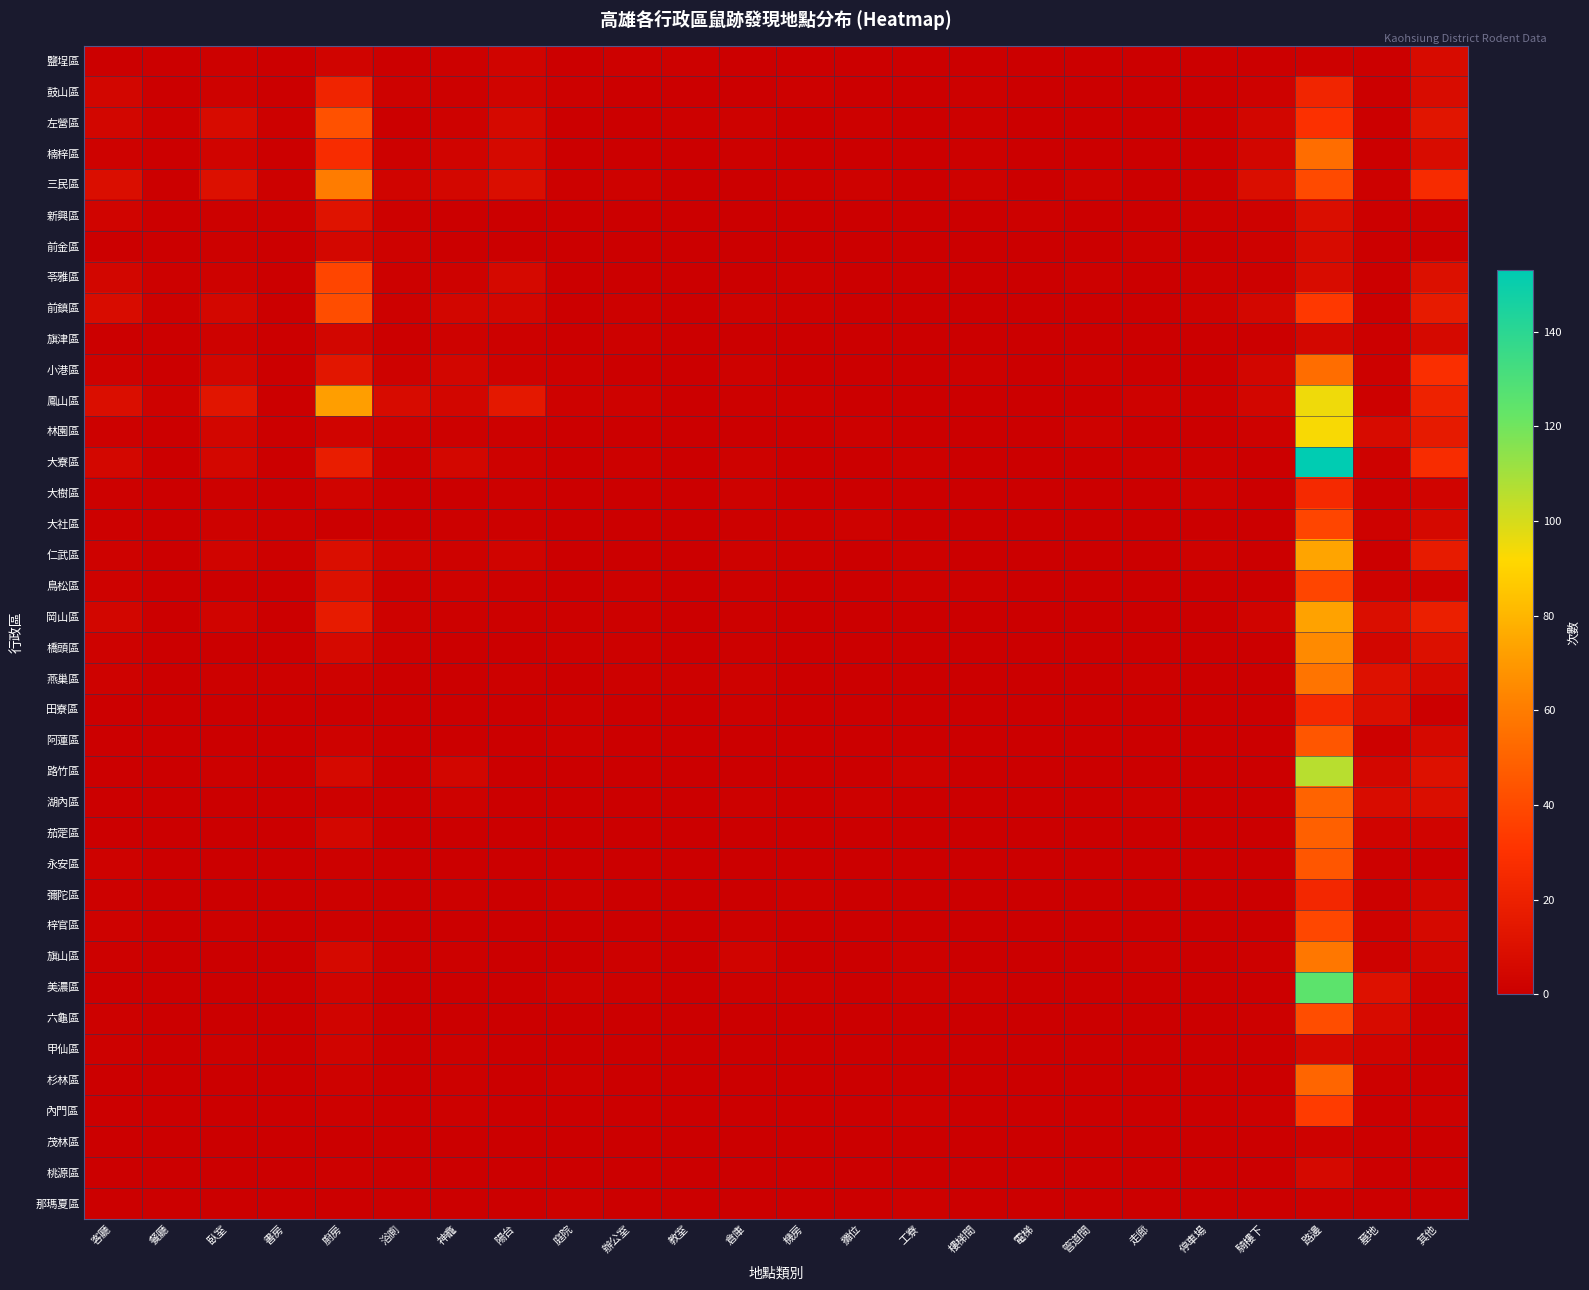

Reading right to left, extract all data points from this chart.

鹽埕區: 其他=7	墓地=0	路邊=1	騎樓下=0	停車場=0	走廊=0	管道間=0	電梯=0	樓梯間=0	工寮=0	攤位=0	機房=0	倉庫=0	教室=1	辦公室=1	庭院=0	陽台=3	神龕=1	浴廁=0	廚房=3	書房=0	臥室=1	餐廳=0	客廳=0
鼓山區: 其他=8	墓地=0	路邊=23	騎樓下=2	停車場=0	走廊=0	管道間=0	電梯=0	樓梯間=1	工寮=0	攤位=0	機房=1	倉庫=0	教室=0	辦公室=0	庭院=1	陽台=3	神龕=1	浴廁=2	廚房=22	書房=0	臥室=2	餐廳=0	客廳=4
左營區: 其他=13	墓地=0	路邊=29	騎樓下=4	停車場=0	走廊=0	管道間=0	電梯=0	樓梯間=1	工寮=0	攤位=1	機房=0	倉庫=2	教室=1	辦公室=0	庭院=0	陽台=6	神龕=2	浴廁=0	廚房=43	書房=1	臥室=7	餐廳=1	客廳=4
楠梓區: 其他=8	墓地=0	路邊=54	騎樓下=4	停車場=0	走廊=0	管道間=0	電梯=0	樓梯間=1	工寮=0	攤位=0	機房=0	倉庫=1	教室=0	辦公室=0	庭院=0	陽台=6	神龕=3	浴廁=1	廚房=27	書房=0	臥室=3	餐廳=0	客廳=2
三民區: 其他=26	墓地=1	路邊=40	騎樓下=9	停車場=1	走廊=0	管道間=2	電梯=0	樓梯間=2	工寮=0	攤位=2	機房=1	倉庫=0	教室=0	辦公室=2	庭院=1	陽台=9	神龕=5	浴廁=3	廚房=60	書房=1	臥室=10	餐廳=0	客廳=9
新興區: 其他=1	墓地=0	路邊=9	騎樓下=2	停車場=1	走廊=0	管道間=0	電梯=1	樓梯間=0	工寮=0	攤位=0	機房=0	倉庫=0	教室=0	辦公室=0	庭院=0	陽台=0	神龕=0	浴廁=1	廚房=12	書房=1	臥室=1	餐廳=0	客廳=3
前金區: 其他=0	墓地=0	路邊=7	騎樓下=2	停車場=0	走廊=1	管道間=0	電梯=0	樓梯間=0	工寮=0	攤位=0	機房=0	倉庫=0	教室=0	辦公室=0	庭院=0	陽台=0	神龕=0	浴廁=2	廚房=5	書房=0	臥室=1	餐廳=0	客廳=0
苓雅區: 其他=10	墓地=0	路邊=8	騎樓下=1	停車場=1	走廊=0	管道間=1	電梯=0	樓梯間=0	工寮=0	攤位=0	機房=1	倉庫=0	教室=0	辦公室=0	庭院=0	陽台=6	神龕=2	浴廁=1	廚房=38	書房=0	臥室=2	餐廳=1	客廳=4
前鎮區: 其他=17	墓地=0	路邊=33	騎樓下=5	停車場=2	走廊=0	管道間=0	電梯=0	樓梯間=0	工寮=0	攤位=0	機房=1	倉庫=2	教室=0	辦公室=1	庭院=0	陽台=4	神龕=4	浴廁=1	廚房=41	書房=0	臥室=5	餐廳=1	客廳=8
旗津區: 其他=6	墓地=0	路邊=5	騎樓下=0	停車場=0	走廊=0	管道間=0	電梯=0	樓梯間=0	工寮=0	攤位=0	機房=0	倉庫=0	教室=0	辦公室=1	庭院=0	陽台=1	神龕=2	浴廁=0	廚房=4	書房=0	臥室=2	餐廳=0	客廳=0
小港區: 其他=28	墓地=1	路邊=54	騎樓下=4	停車場=0	走廊=0	管道間=1	電梯=0	樓梯間=1	工寮=0	攤位=0	機房=0	倉庫=2	教室=0	辦公室=0	庭院=1	陽台=2	神龕=4	浴廁=2	廚房=14	書房=0	臥室=4	餐廳=0	客廳=2
鳳山區: 其他=21	墓地=1	路邊=95	騎樓下=4	停車場=1	走廊=2	管道間=0	電梯=0	樓梯間=0	工寮=0	攤位=0	機房=1	倉庫=1	教室=0	辦公室=2	庭院=2	陽台=15	神龕=4	浴廁=7	廚房=72	書房=0	臥室=13	餐廳=2	客廳=9
林園區: 其他=16	墓地=7	路邊=93	騎樓下=2	停車場=0	走廊=0	管道間=2	電梯=0	樓梯間=0	工寮=0	攤位=1	機房=0	倉庫=0	教室=0	辦公室=0	庭院=0	陽台=1	神龕=1	浴廁=2	廚房=3	書房=0	臥室=4	餐廳=0	客廳=1
大寮區: 其他=27	墓地=2	路邊=153	騎樓下=0	停車場=1	走廊=1	管道間=0	電梯=0	樓梯間=0	工寮=1	攤位=0	機房=0	倉庫=2	教室=0	辦公室=1	庭院=0	陽台=2	神龕=5	浴廁=1	廚房=18	書房=0	臥室=5	餐廳=0	客廳=5
大樹區: 其他=3	墓地=1	路邊=25	騎樓下=0	停車場=2	走廊=0	管道間=0	電梯=0	樓梯間=0	工寮=0	攤位=0	機房=0	倉庫=2	教室=0	辦公室=0	庭院=0	陽台=1	神龕=0	浴廁=0	廚房=3	書房=0	臥室=1	餐廳=0	客廳=1
大社區: 其他=6	墓地=2	路邊=38	騎樓下=0	停車場=0	走廊=0	管道間=0	電梯=0	樓梯間=0	工寮=0	攤位=2	機房=1	倉庫=1	教室=0	辦公室=0	庭院=0	陽台=1	神龕=1	浴廁=0	廚房=0	書房=1	臥室=2	餐廳=0	客廳=1
仁武區: 其他=17	墓地=0	路邊=74	騎樓下=0	停車場=2	走廊=0	管道間=0	電梯=0	樓梯間=0	工寮=1	攤位=0	機房=1	倉庫=2	教室=0	辦公室=0	庭院=0	陽台=3	神龕=2	浴廁=3	廚房=9	書房=1	臥室=3	餐廳=0	客廳=2
鳥松區: 其他=2	墓地=2	路邊=38	騎樓下=0	停車場=0	走廊=0	管道間=0	電梯=0	樓梯間=1	工寮=1	攤位=0	機房=0	倉庫=1	教室=0	辦公室=1	庭院=0	陽台=1	神龕=2	浴廁=1	廚房=10	書房=0	臥室=0	餐廳=0	客廳=2
岡山區: 其他=19	墓地=9	路邊=73	騎樓下=3	停車場=0	走廊=0	管道間=0	電梯=0	樓梯間=0	工寮=0	攤位=0	機房=0	倉庫=1	教室=0	辦公室=1	庭院=1	陽台=1	神龕=1	浴廁=2	廚房=17	書房=0	臥室=3	餐廳=0	客廳=4
橋頭區: 其他=10	墓地=4	路邊=65	騎樓下=0	停車場=0	走廊=0	管道間=0	電梯=0	樓梯間=0	工寮=0	攤位=0	機房=0	倉庫=1	教室=0	辦公室=1	庭院=1	陽台=0	神龕=0	浴廁=1	廚房=6	書房=0	臥室=0	餐廳=0	客廳=2
燕巢區: 其他=6	墓地=11	路邊=57	騎樓下=0	停車場=0	走廊=1	管道間=0	電梯=0	樓梯間=0	工寮=0	攤位=0	機房=0	倉庫=2	教室=1	辦公室=1	庭院=0	陽台=1	神龕=0	浴廁=0	廚房=2	書房=1	臥室=1	餐廳=0	客廳=2
田寮區: 其他=0	墓地=9	路邊=25	騎樓下=0	停車場=0	走廊=0	管道間=0	電梯=0	樓梯間=0	工寮=0	攤位=0	機房=0	倉庫=1	教室=0	辦公室=0	庭院=1	陽台=0	神龕=0	浴廁=0	廚房=0	書房=0	臥室=0	餐廳=0	客廳=0
阿蓮區: 其他=6	墓地=1	路邊=45	騎樓下=0	停車場=0	走廊=0	管道間=0	電梯=0	樓梯間=0	工寮=0	攤位=0	機房=0	倉庫=0	教室=0	辦公室=0	庭院=1	陽台=0	神龕=0	浴廁=0	廚房=2	書房=0	臥室=0	餐廳=0	客廳=0
路竹區: 其他=11	墓地=5	路邊=106	騎樓下=0	停車場=0	走廊=0	管道間=0	電梯=0	樓梯間=0	工寮=2	攤位=0	機房=0	倉庫=0	教室=0	辦公室=0	庭院=0	陽台=0	神龕=4	浴廁=0	廚房=6	書房=0	臥室=1	餐廳=0	客廳=0
湖內區: 其他=9	墓地=8	路邊=50	騎樓下=0	停車場=0	走廊=1	管道間=0	電梯=0	樓梯間=0	工寮=0	攤位=1	機房=0	倉庫=1	教室=0	辦公室=0	庭院=0	陽台=0	神龕=2	浴廁=0	廚房=1	書房=0	臥室=0	餐廳=0	客廳=0
茄萣區: 其他=3	墓地=3	路邊=49	騎樓下=0	停車場=0	走廊=0	管道間=0	電梯=0	樓梯間=0	工寮=0	攤位=0	機房=0	倉庫=0	教室=0	辦公室=0	庭院=0	陽台=0	神龕=0	浴廁=0	廚房=5	書房=0	臥室=0	餐廳=0	客廳=0
永安區: 其他=0	墓地=1	路邊=45	騎樓下=0	停車場=0	走廊=0	管道間=0	電梯=0	樓梯間=0	工寮=0	攤位=0	機房=0	倉庫=0	教室=0	辦公室=0	庭院=0	陽台=0	神龕=0	浴廁=0	廚房=1	書房=0	臥室=0	餐廳=0	客廳=2
彌陀區: 其他=4	墓地=1	路邊=24	騎樓下=0	停車場=0	走廊=0	管道間=0	電梯=0	樓梯間=0	工寮=0	攤位=0	機房=1	倉庫=0	教室=0	辦公室=0	庭院=1	陽台=0	神龕=1	浴廁=0	廚房=1	書房=0	臥室=0	餐廳=0	客廳=1
梓官區: 其他=6	墓地=2	路邊=39	騎樓下=0	停車場=0	走廊=0	管道間=0	電梯=0	樓梯間=0	工寮=0	攤位=0	機房=0	倉庫=1	教室=0	辦公室=0	庭院=0	陽台=0	神龕=0	浴廁=0	廚房=1	書房=0	臥室=1	餐廳=0	客廳=2
旗山區: 其他=4	墓地=2	路邊=58	騎樓下=1	停車場=0	走廊=1	管道間=0	電梯=0	樓梯間=0	工寮=1	攤位=0	機房=0	倉庫=3	教室=0	辦公室=1	庭院=0	陽台=0	神龕=1	浴廁=1	廚房=6	書房=0	臥室=0	餐廳=0	客廳=1
美濃區: 其他=2	墓地=11	路邊=125	騎樓下=0	停車場=0	走廊=0	管道間=0	電梯=0	樓梯間=1	工寮=1	攤位=0	機房=1	倉庫=1	教室=0	辦公室=1	庭院=2	陽台=0	神龕=0	浴廁=0	廚房=3	書房=0	臥室=0	餐廳=0	客廳=0
六龜區: 其他=1	墓地=7	路邊=41	騎樓下=1	停車場=0	走廊=0	管道間=0	電梯=0	樓梯間=0	工寮=0	攤位=0	機房=0	倉庫=0	教室=0	辦公室=0	庭院=0	陽台=0	神龕=0	浴廁=0	廚房=3	書房=0	臥室=0	餐廳=0	客廳=1
甲仙區: 其他=0	墓地=3	路邊=6	騎樓下=0	停車場=0	走廊=0	管道間=0	電梯=0	樓梯間=0	工寮=0	攤位=0	機房=0	倉庫=0	教室=0	辦公室=0	庭院=0	陽台=0	神龕=1	浴廁=0	廚房=3	書房=0	臥室=1	餐廳=0	客廳=1
杉林區: 其他=0	墓地=1	路邊=51	騎樓下=0	停車場=0	走廊=0	管道間=0	電梯=0	樓梯間=0	工寮=0	攤位=0	機房=0	倉庫=0	教室=0	辦公室=0	庭院=1	陽台=0	神龕=1	浴廁=0	廚房=2	書房=0	臥室=0	餐廳=0	客廳=0
內門區: 其他=1	墓地=0	路邊=34	騎樓下=1	停車場=0	走廊=0	管道間=0	電梯=0	樓梯間=0	工寮=1	攤位=0	機房=0	倉庫=0	教室=0	辦公室=0	庭院=0	陽台=0	神龕=1	浴廁=0	廚房=1	書房=0	臥室=0	餐廳=0	客廳=0
茂林區: 其他=0	墓地=0	路邊=2	騎樓下=0	停車場=0	走廊=0	管道間=0	電梯=0	樓梯間=0	工寮=0	攤位=0	機房=0	倉庫=0	教室=0	辦公室=0	庭院=0	陽台=0	神龕=0	浴廁=0	廚房=0	書房=0	臥室=0	餐廳=0	客廳=0
桃源區: 其他=0	墓地=0	路邊=6	騎樓下=0	停車場=0	走廊=0	管道間=0	電梯=0	樓梯間=0	工寮=0	攤位=0	機房=0	倉庫=0	教室=0	辦公室=0	庭院=0	陽台=0	神龕=0	浴廁=0	廚房=1	書房=0	臥室=0	餐廳=0	客廳=0
那瑪夏區: 其他=0	墓地=0	路邊=1	騎樓下=0	停車場=0	走廊=0	管道間=0	電梯=0	樓梯間=0	工寮=1	攤位=0	機房=0	倉庫=0	教室=0	辦公室=0	庭院=1	陽台=0	神龕=0	浴廁=0	廚房=0	書房=0	臥室=0	餐廳=0	客廳=0